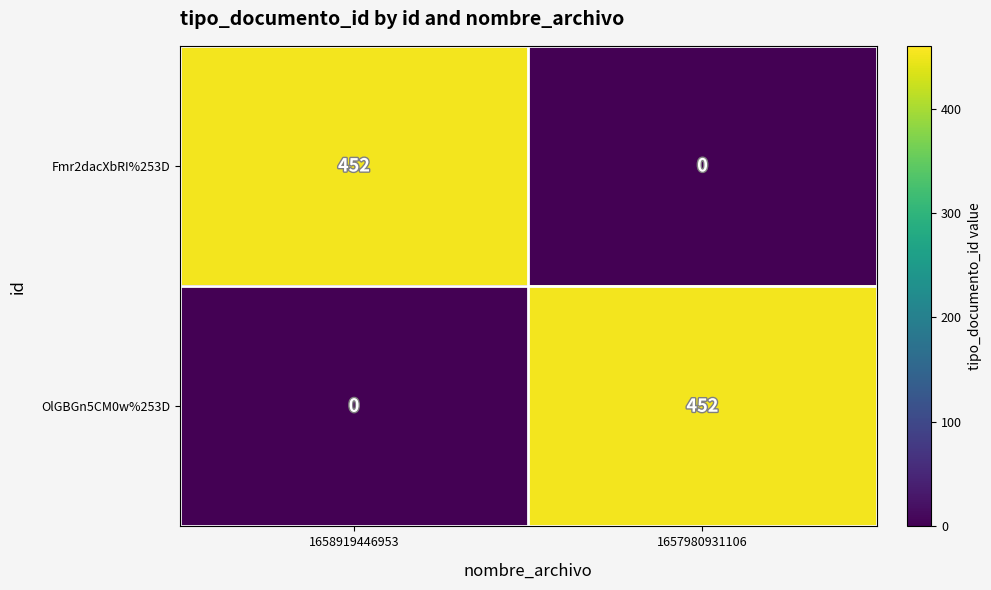

Reading left to right, extract all data points from this chart.

Fmr2dacXbRI%253D: 452	0
OlGBGn5CM0w%253D: 0	452